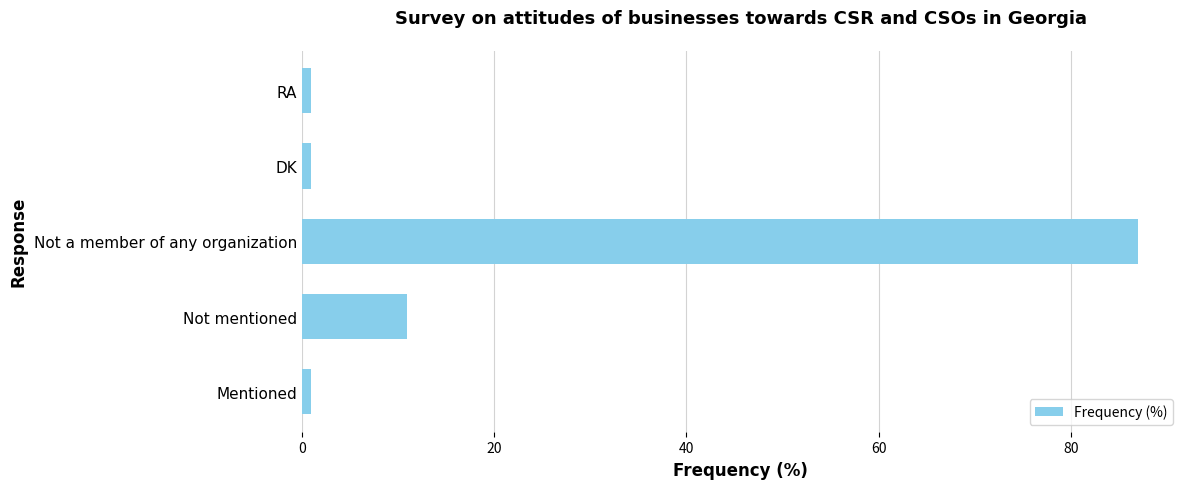

Between Mentioned and Not mentioned, which is larger?

Not mentioned